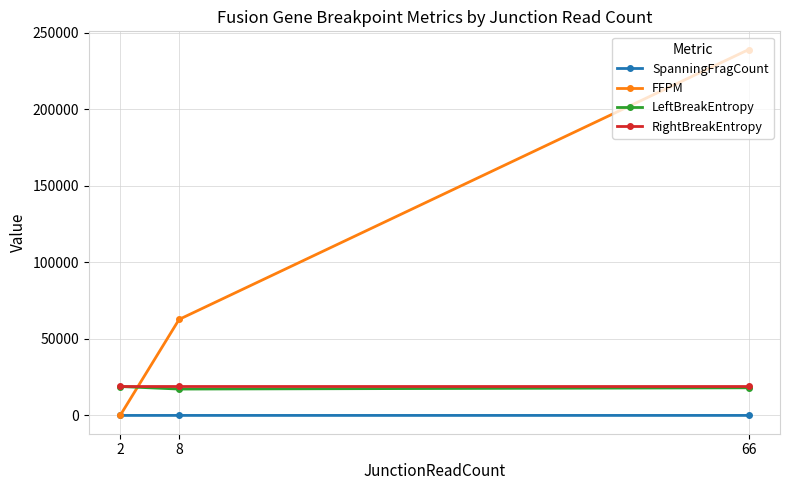

Does the chart have visible grid lines?

Yes